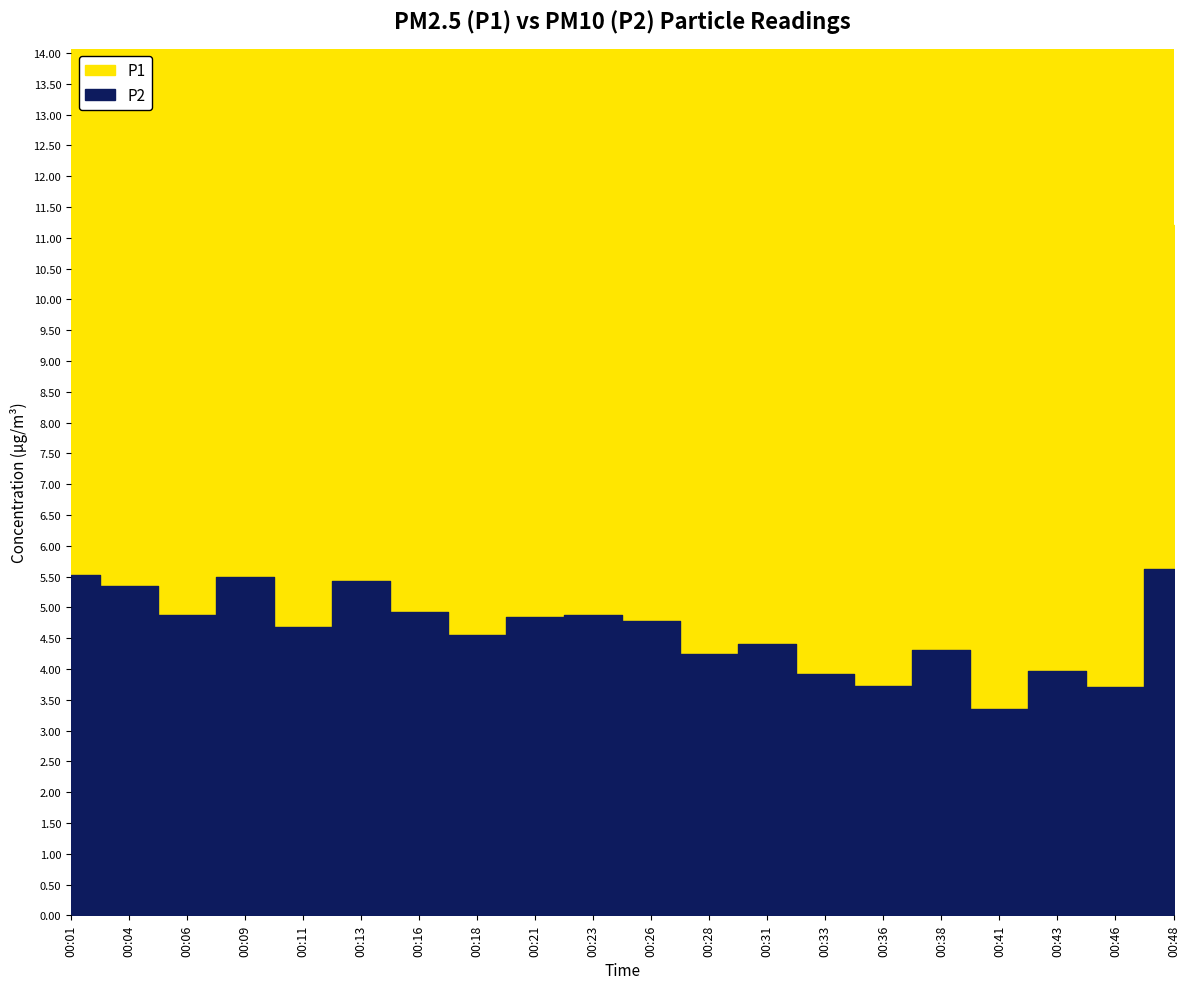

Rank the series by their maximum value, from highest to lowest.

P1, P2